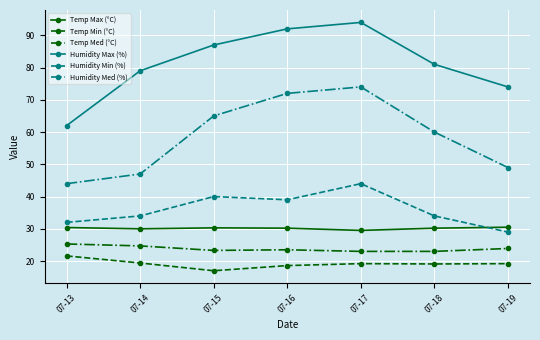

Which series changed the most between 07-14 and 07-18?

Humidity Med (%)